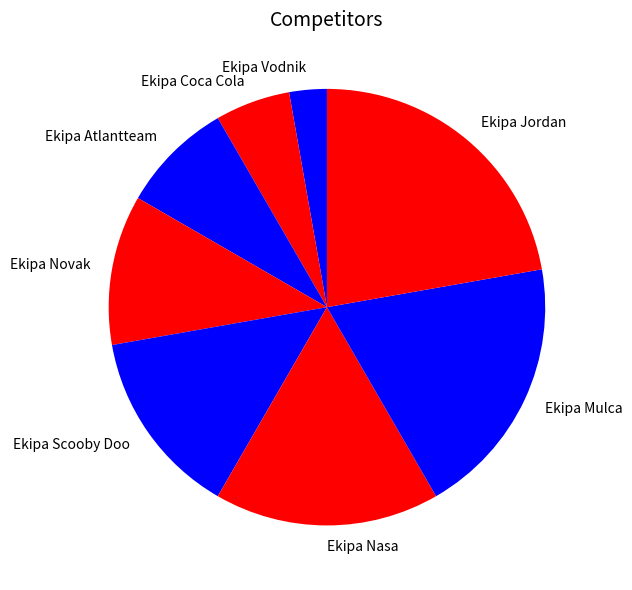

Does any single category account for the majority?

No